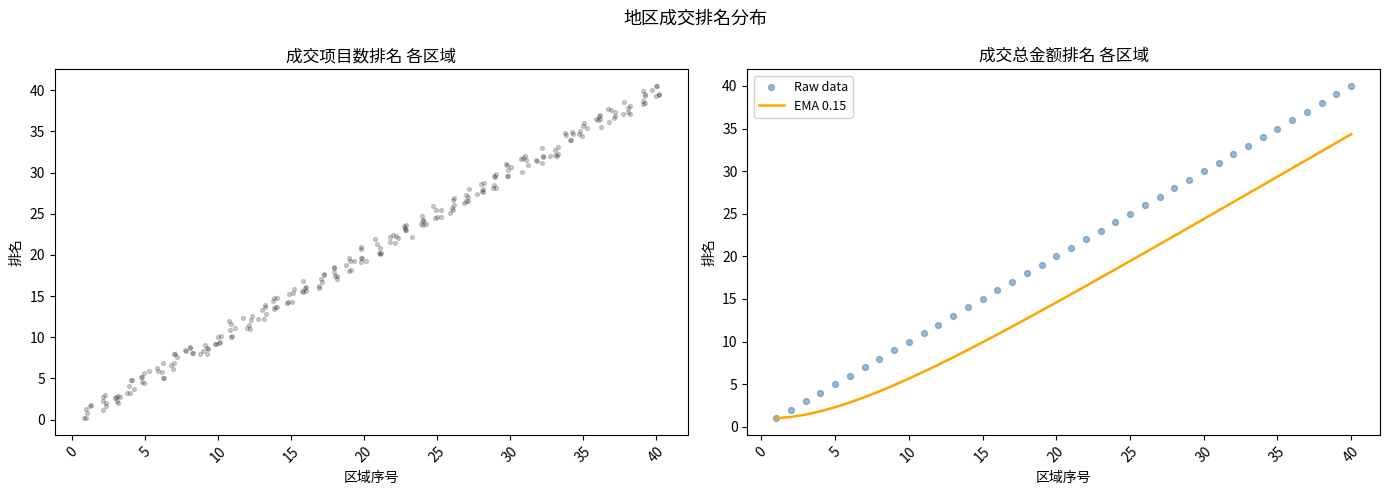

At which label does EMA 0.15 reach its peak?

40